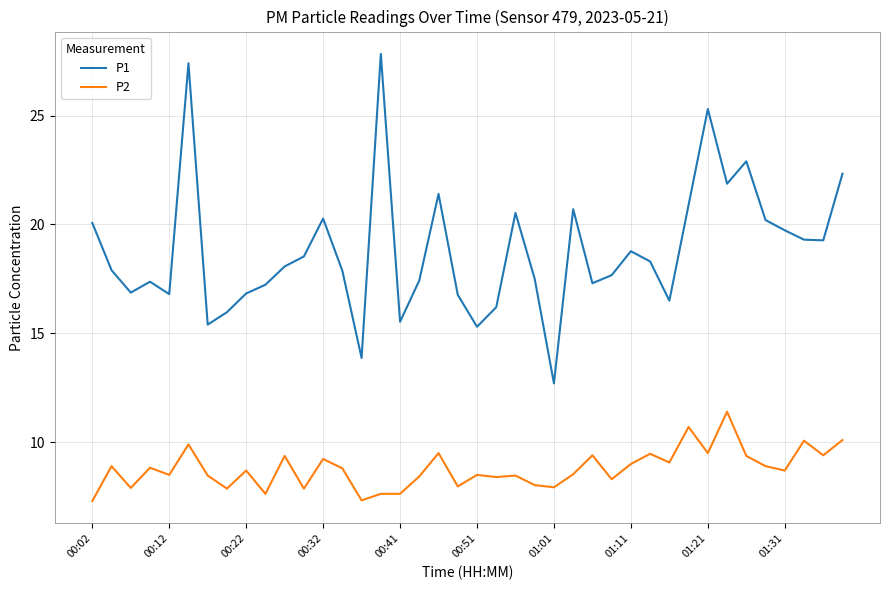

Rank the series by their maximum value, from lowest to highest.

P2, P1